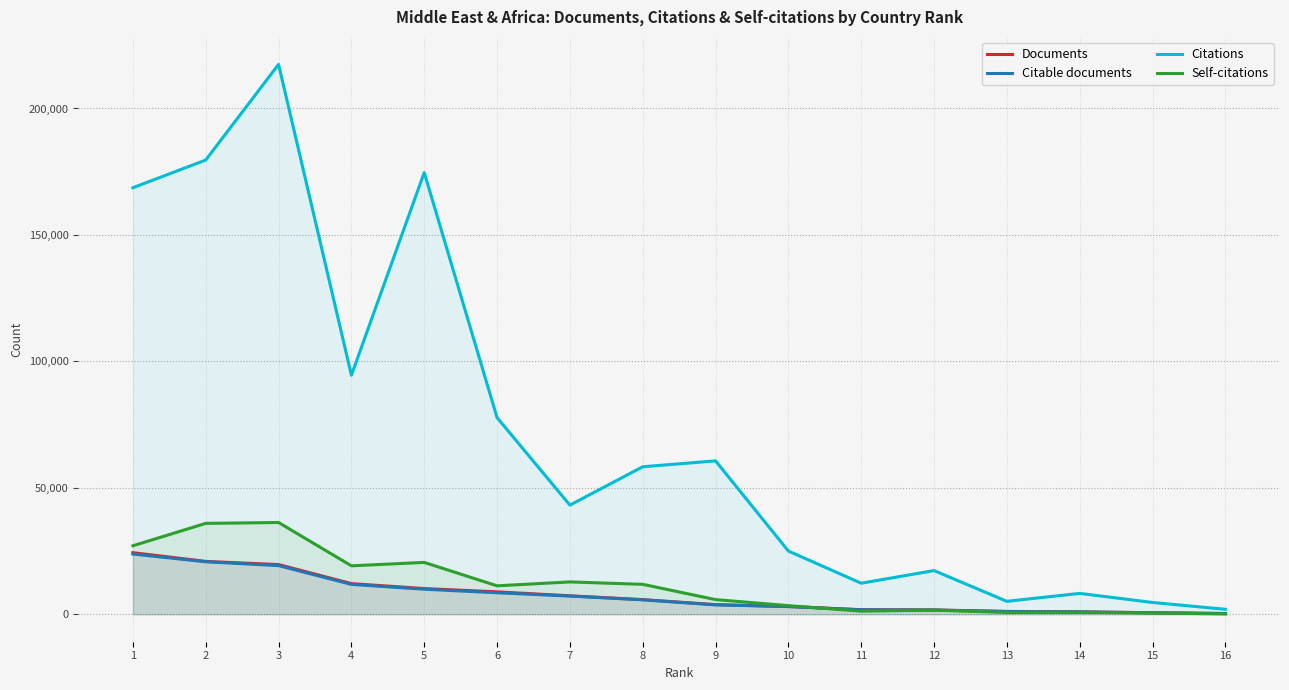

What is the total value across all series at 15?

6303